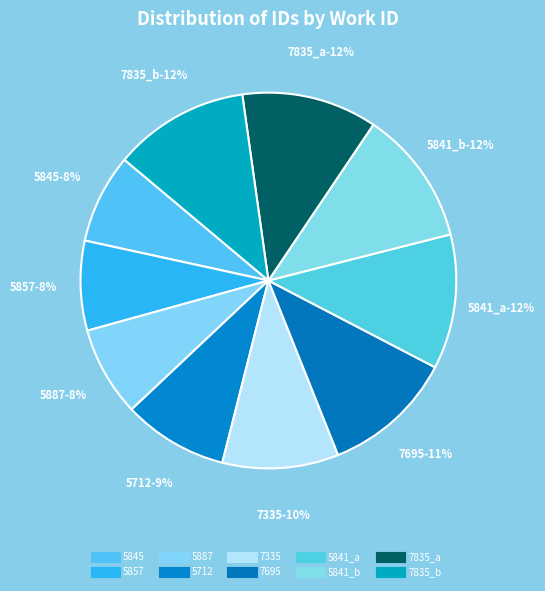

Rank the categories by value from lowest to highest.

5845, 5857, 5887, 5712, 7335, 7695, 5841_a, 5841_b, 7835_a, 7835_b